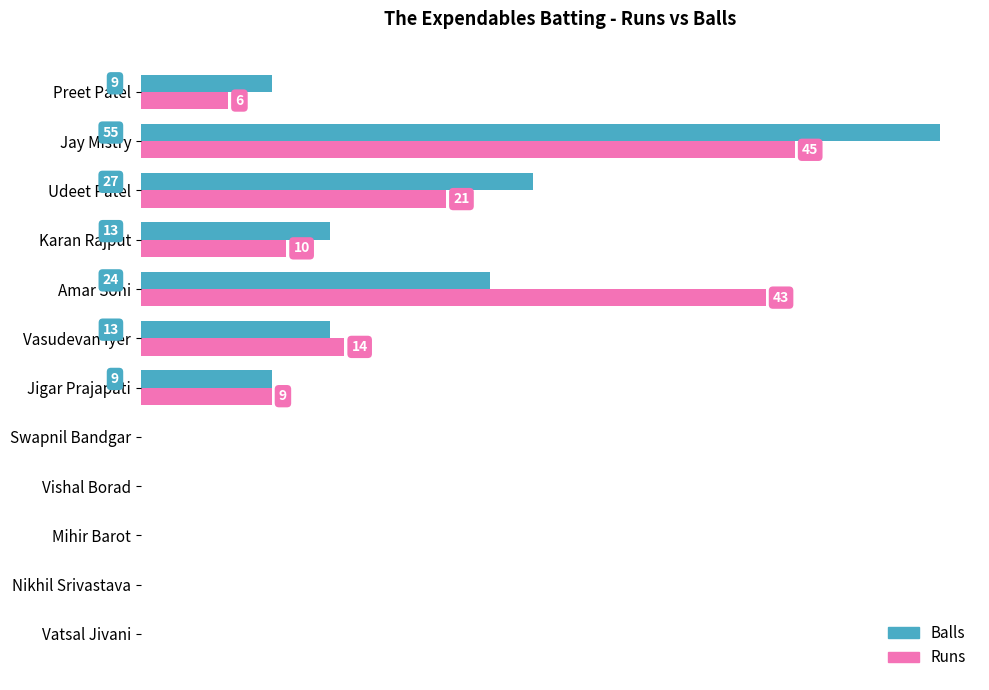

At which label is Runs closest to 22?

Udeet Patel